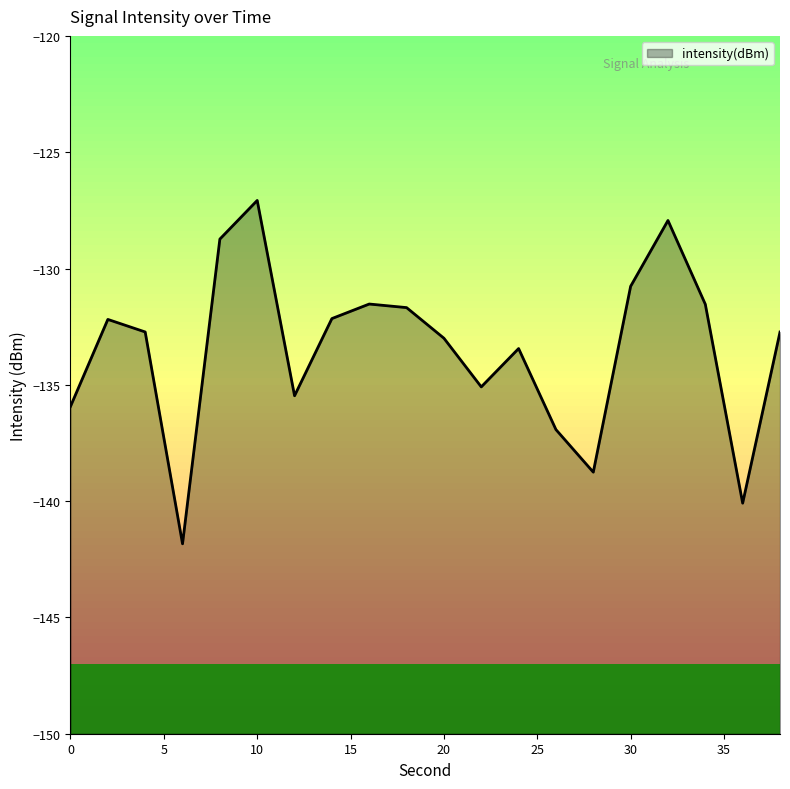

Does the chart have visible grid lines?

No